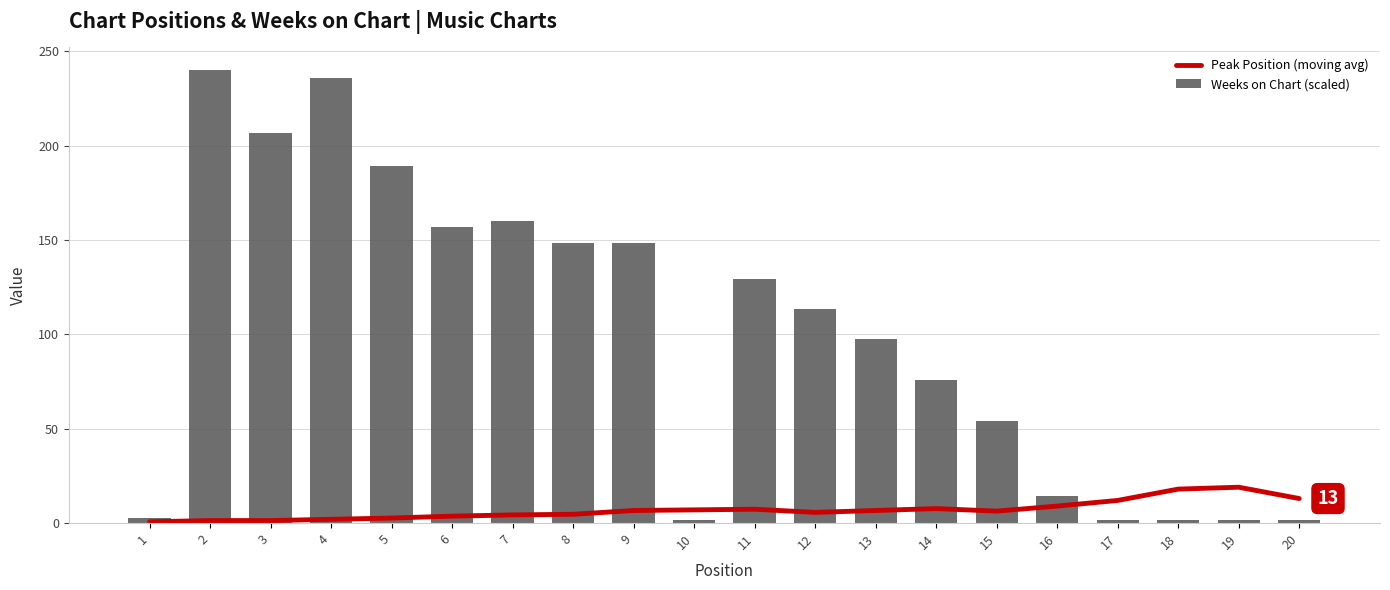

How many data points in Peak Position (moving avg) are less than 6?

9